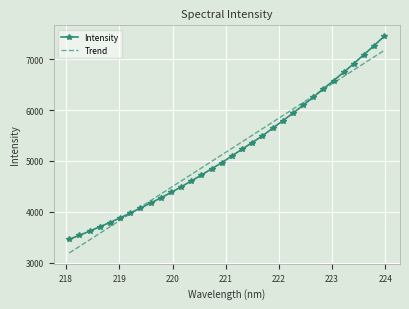

What is the maximum value for Trend?

7174.3